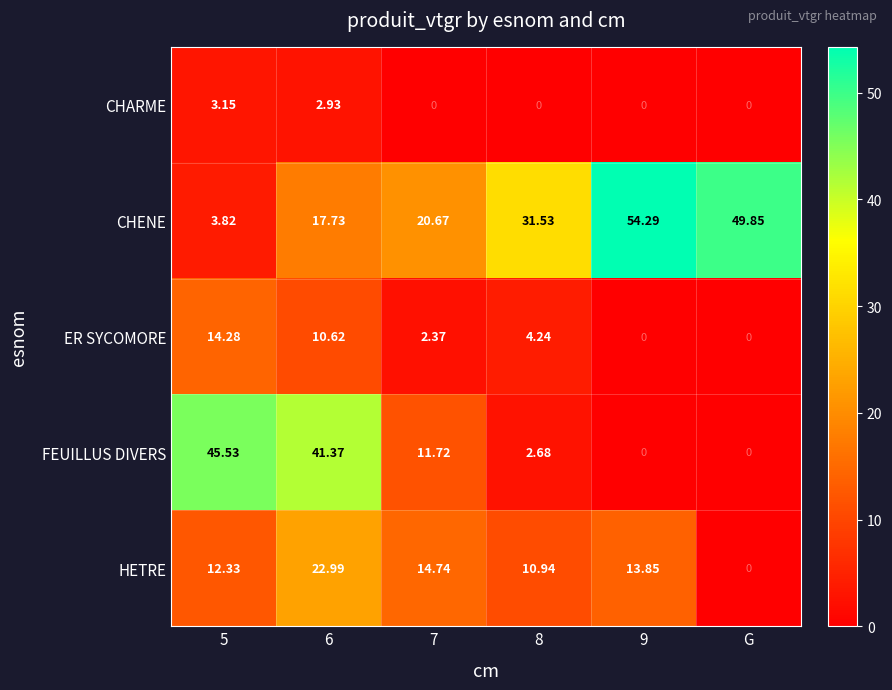

Between 7 and 8, which series saw the biggest shift?

CHENE